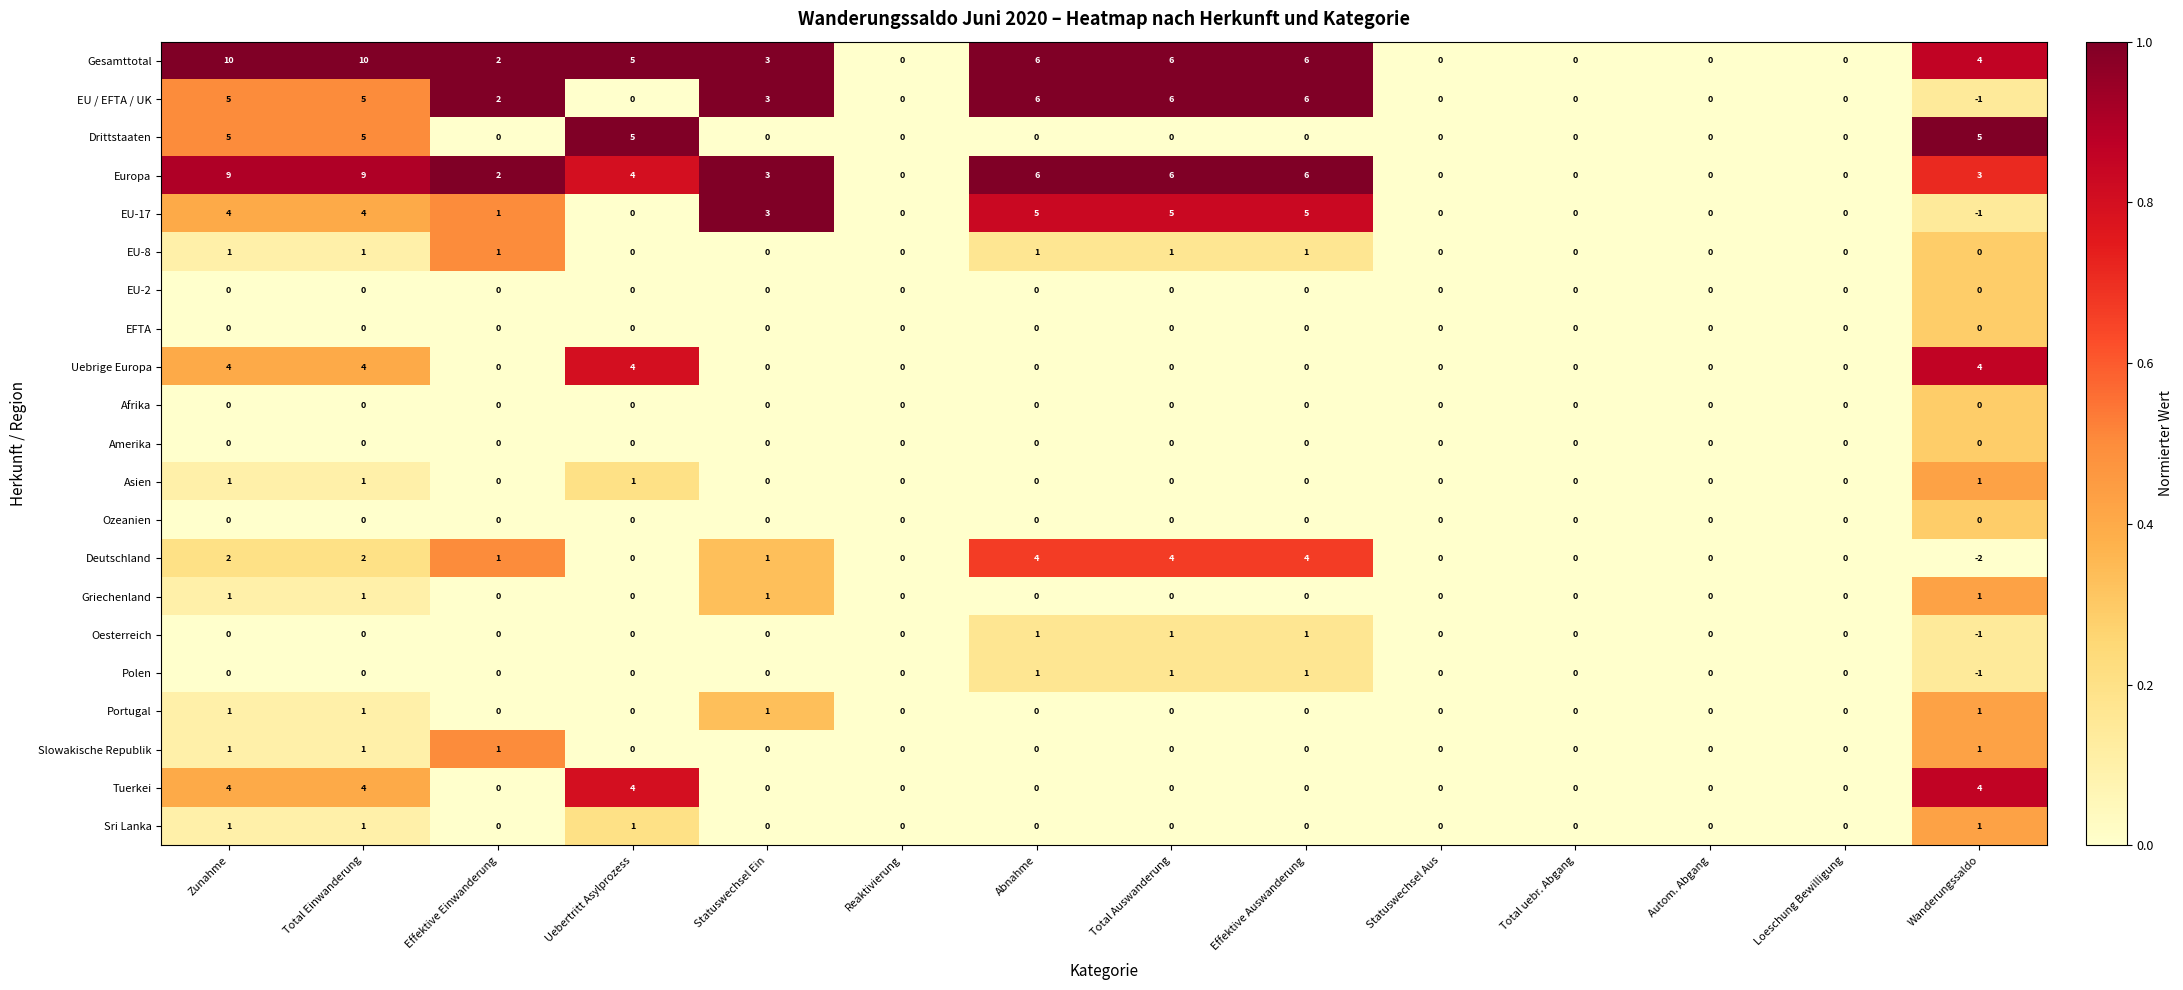

At which label is EU / EFTA / UK closest to 2?

Effektive Einwanderung